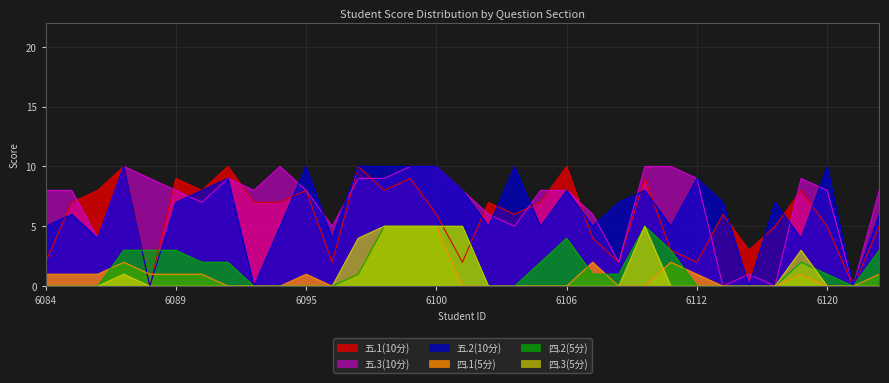

What is the total value across all series at 2021176111?

23